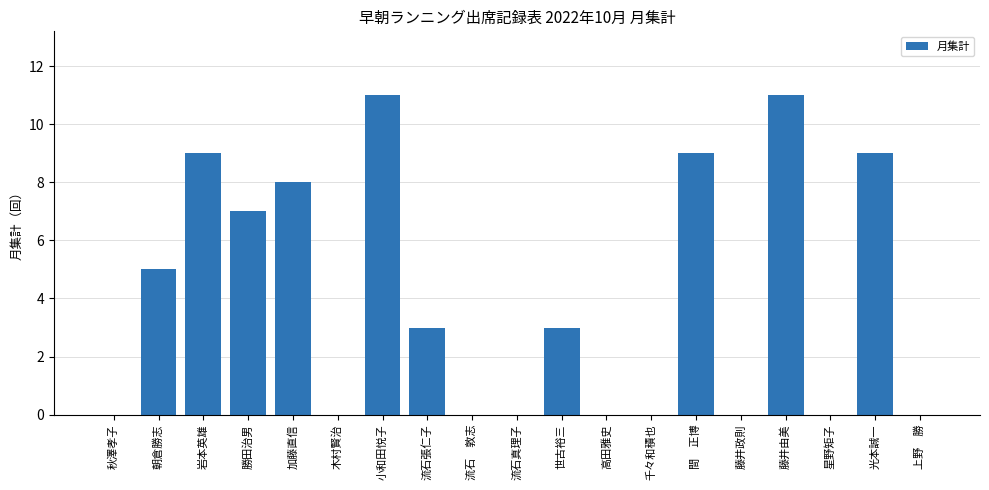

Is it true that the value at 加藤直信 is 8?

True